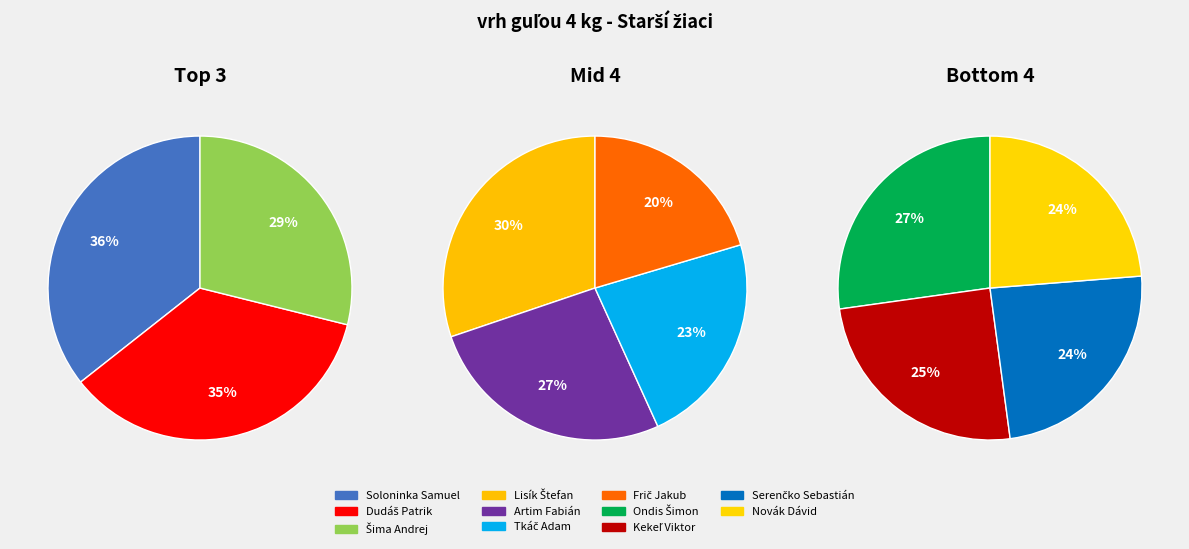

How many slices are in this pie chart?

11